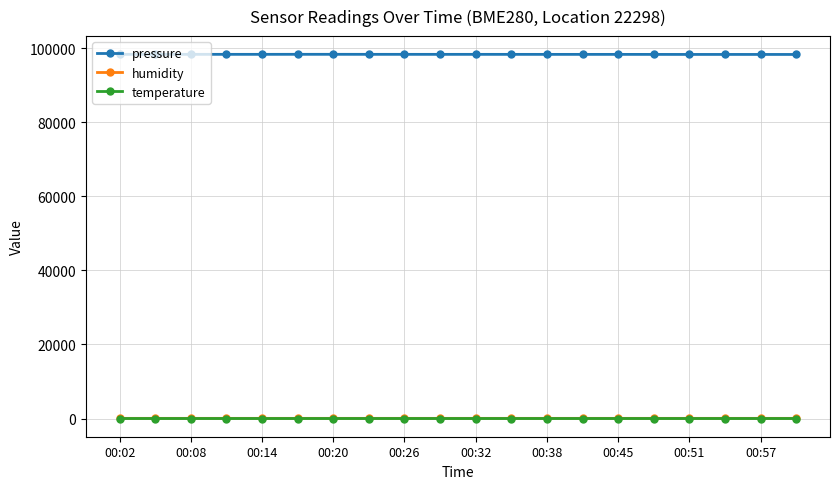

At how many categories does at least one series exceed 57855?

20